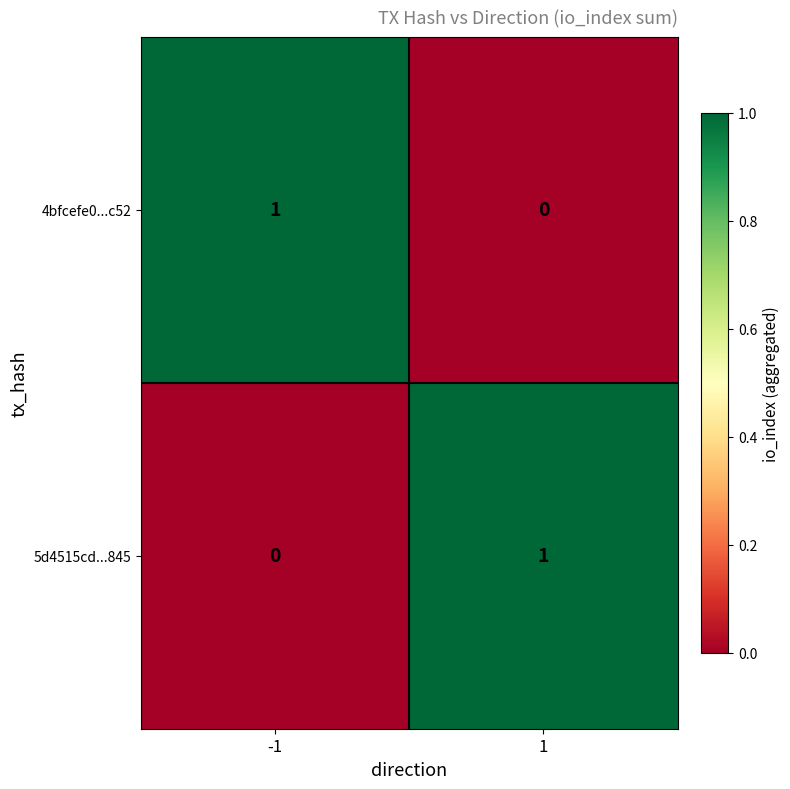

Is the value of 4bfcefe0...c52 at 1 greater than the value of 5d4515cd...845 at 1?

No